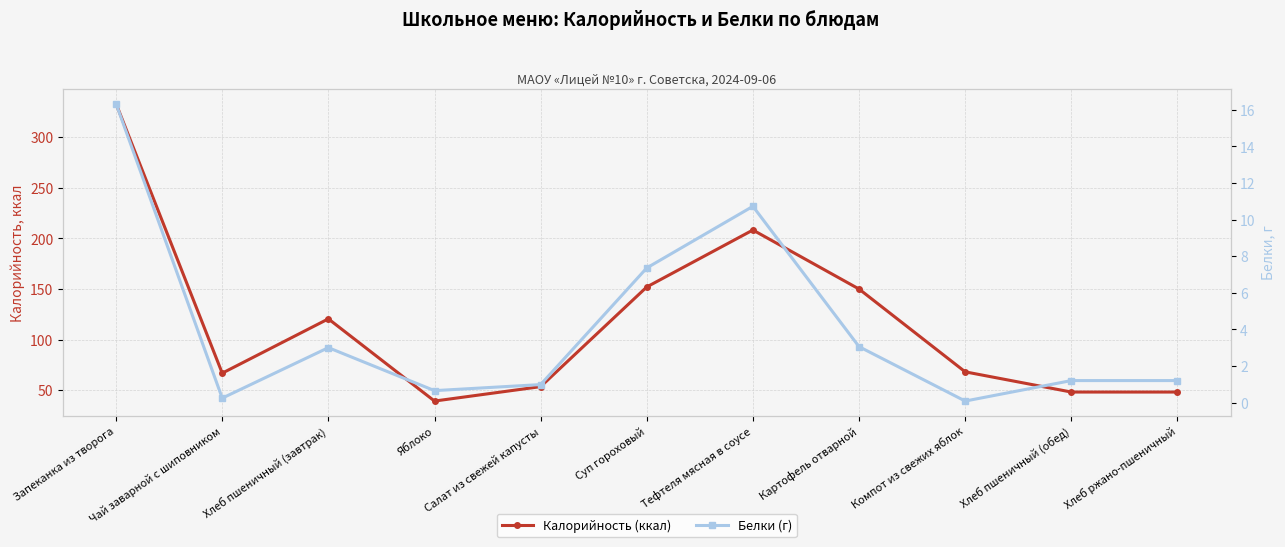

Which series has the largest total across all categories?

Калорийность (ккал)